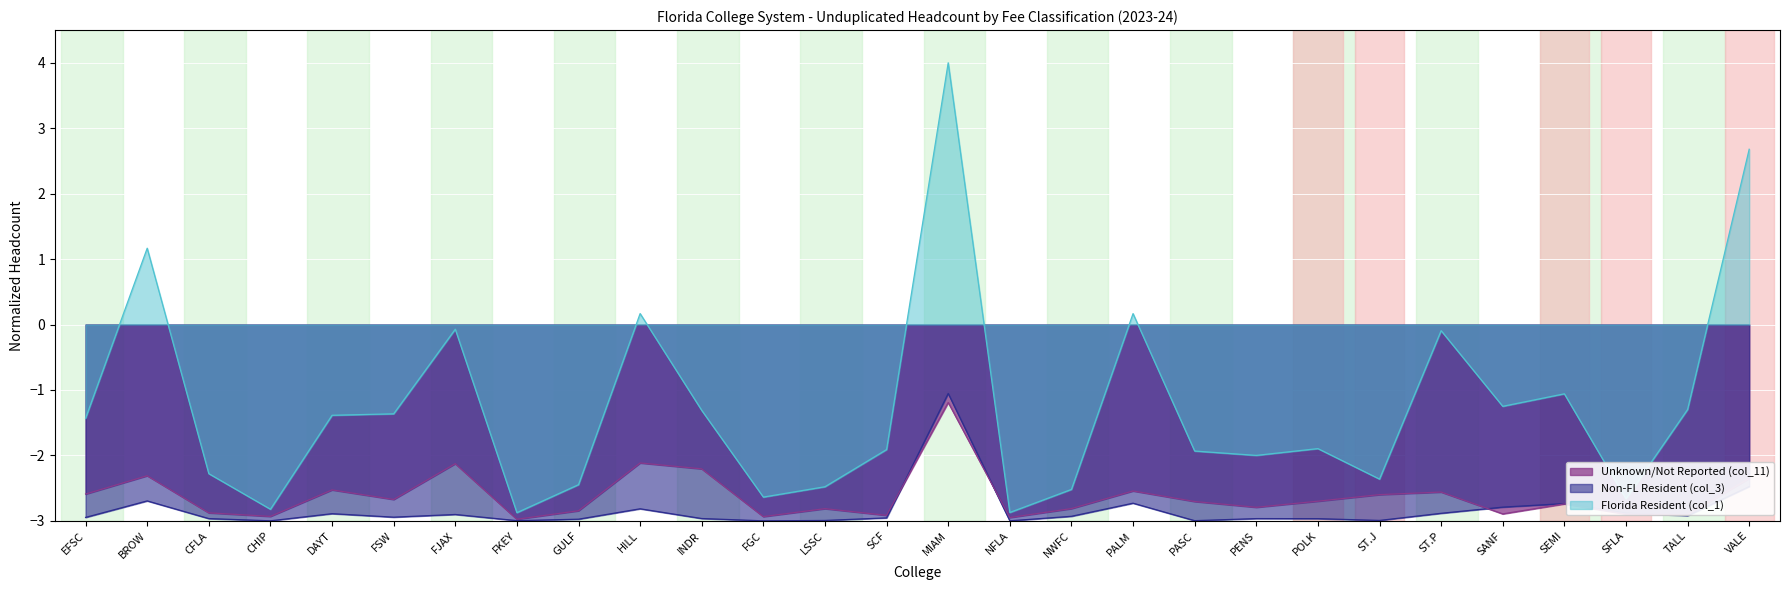

Reading left to right, list all the values displayed in this chart.

Florida Resident (col_1): -1.4	1.2	-2.3	-2.8	-1.4	-1.4	-0.1	-2.9	-2.4	0.2	-1.3	-2.6	-2.5	-1.9	4.0	-2.9	-2.5	0.2	-1.9	-2.0	-1.9	-2.4	-0.1	-1.2	-1.1	-2.7	-1.3	2.7
Non-FL Resident (col_3): -2.9	-2.7	-3.0	-3.0	-2.9	-2.9	-2.9	-3.0	-3.0	-2.8	-3.0	-3.0	-3.0	-3.0	-1.1	-3.0	-2.9	-2.7	-3.0	-3.0	-3.0	-3.0	-2.9	-2.8	-2.7	-2.9	-2.9	-2.5
Unknown/Not Reported (col_11): -2.6	-2.3	-2.9	-2.9	-2.5	-2.7	-2.1	-3.0	-2.8	-2.1	-2.2	-2.9	-2.8	-2.9	-1.2	-2.9	-2.8	-2.5	-2.7	-2.8	-2.7	-2.6	-2.6	-2.9	-2.7	-2.9	-2.9	-2.4